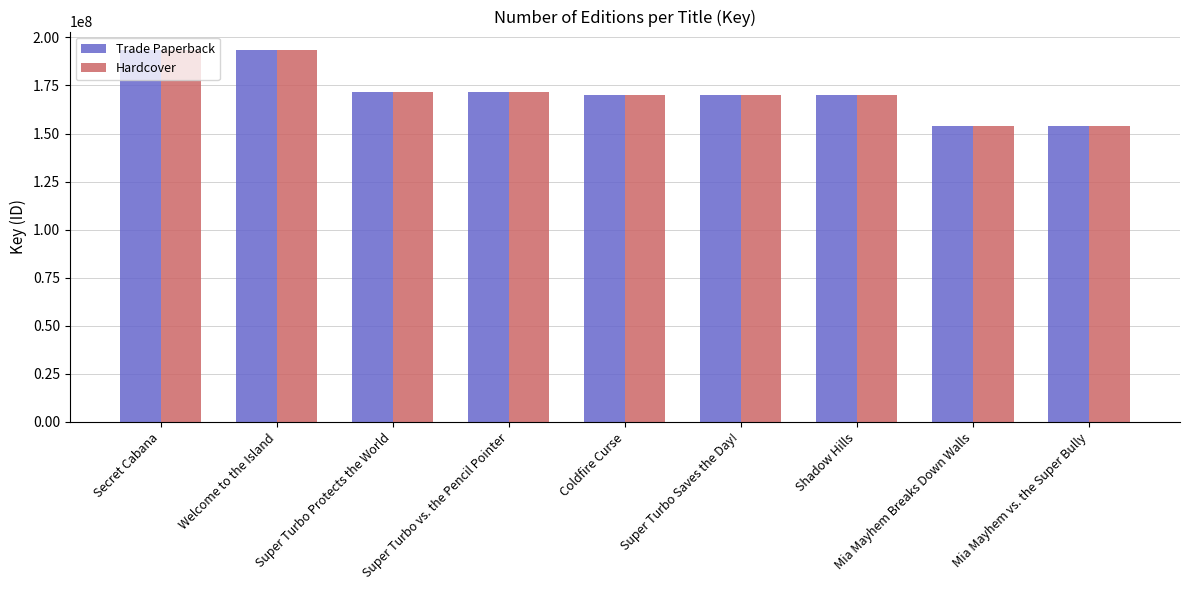

The Hardcover series shows 153875387 at Mia Mayhem vs. the Super Bully. True or false?

True